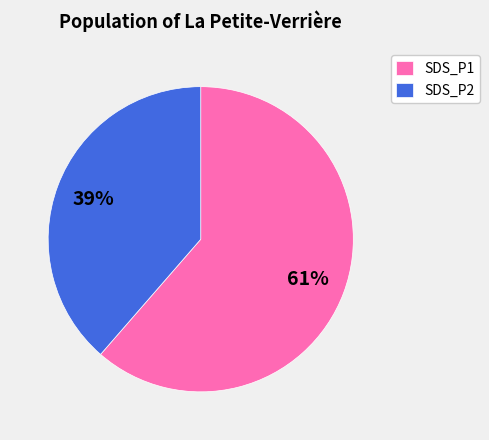

Which slice represents more than half of the pie?

SDS_P1